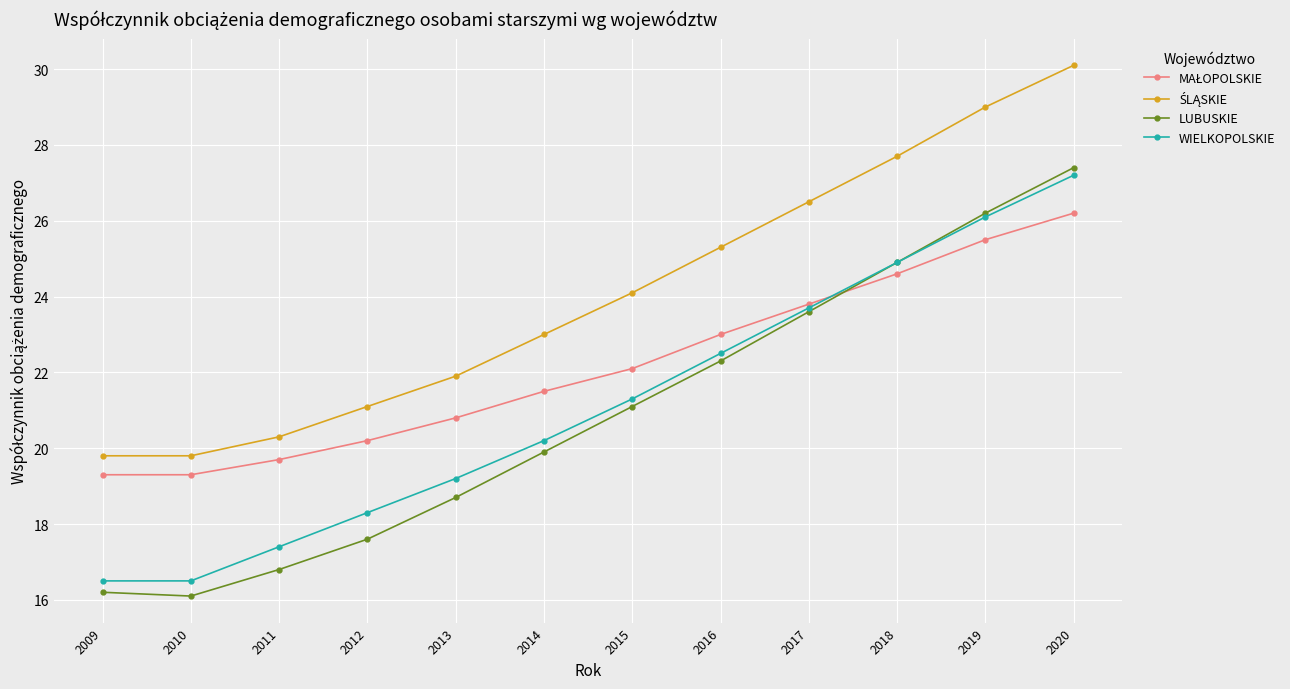

Which series has the widest spread of values?

LUBUSKIE